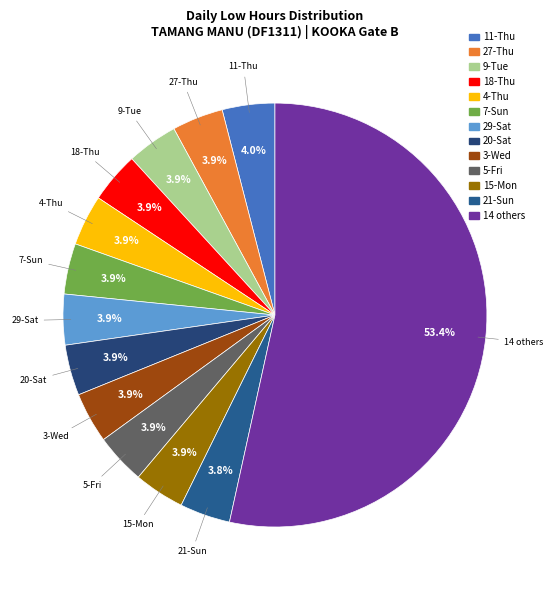

Is there a majority slice in this chart?

Yes